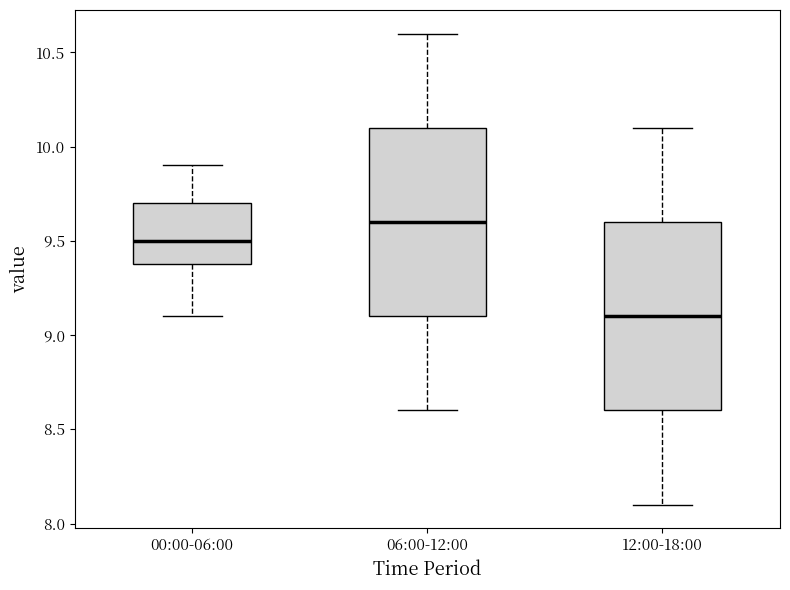

Where does the upper whisker of the box for 12:00-18:00 end on the y-axis? The values are not printed on the chart, so give them approximately, as read against the axis.

10.1